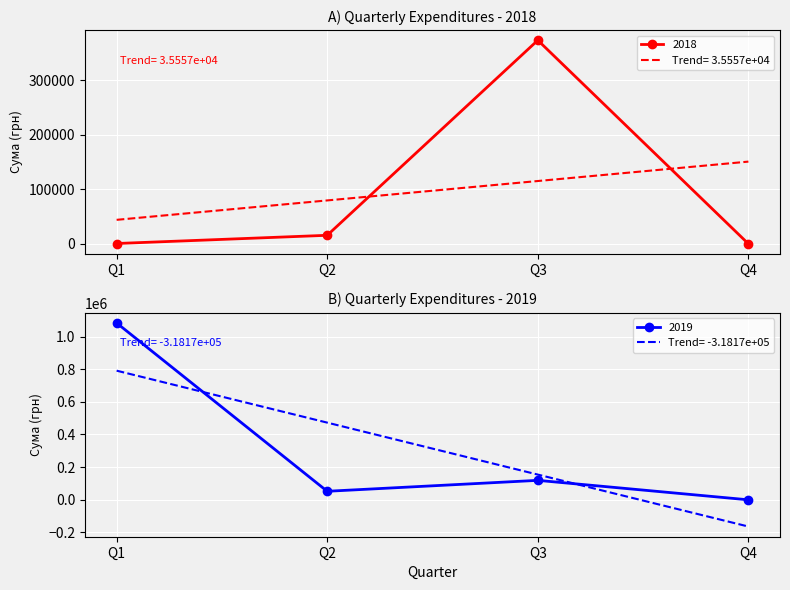

Which category has the lowest value in the Trend= 3.5557e+04 series?

Q1